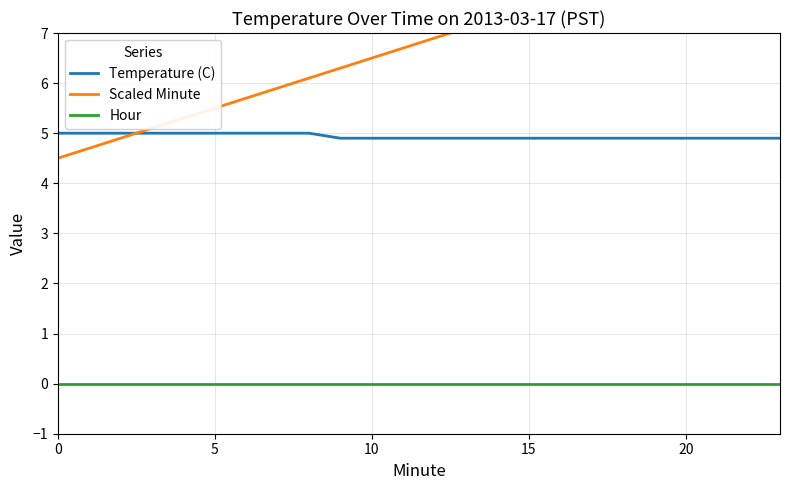

Does the chart have visible grid lines?

Yes